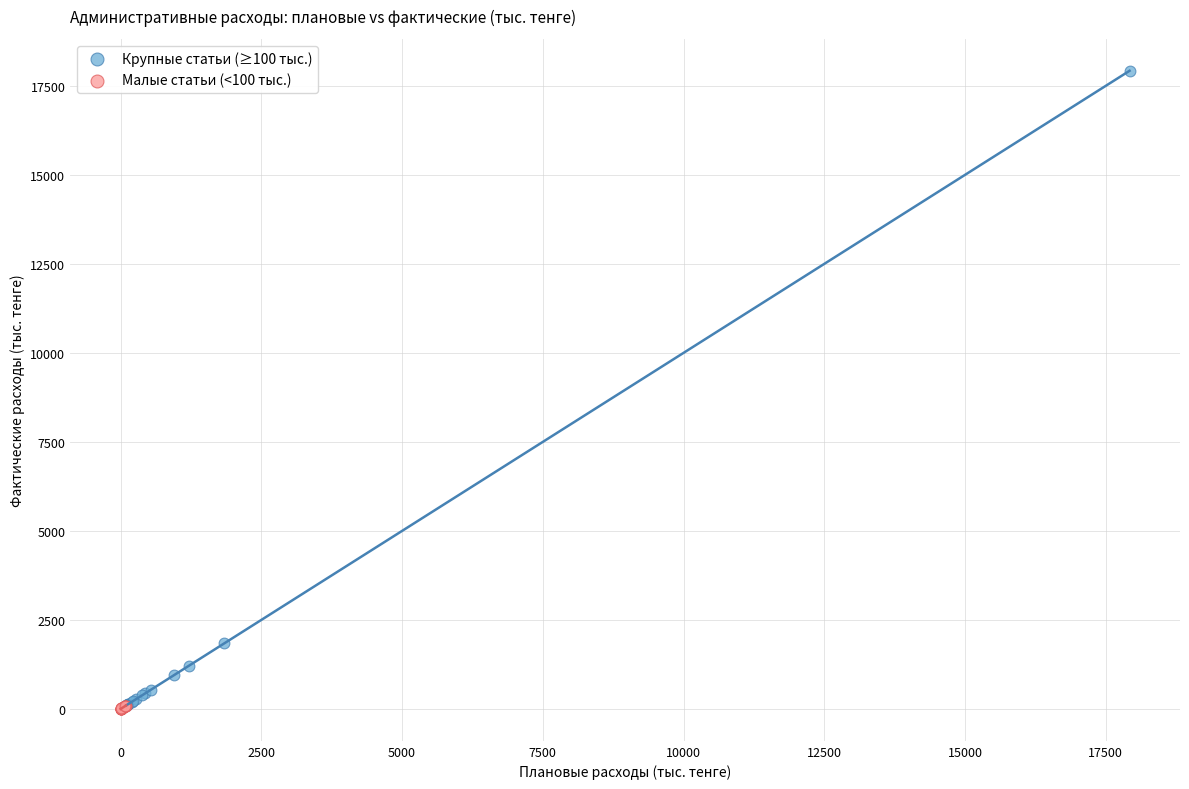

Which series contains the highest Y value?

Крупные статьи (≥100 тыс.)